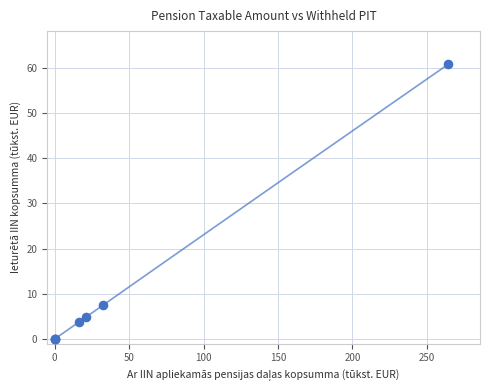

What Y value in the scatter plot is closest to 30?

7.5